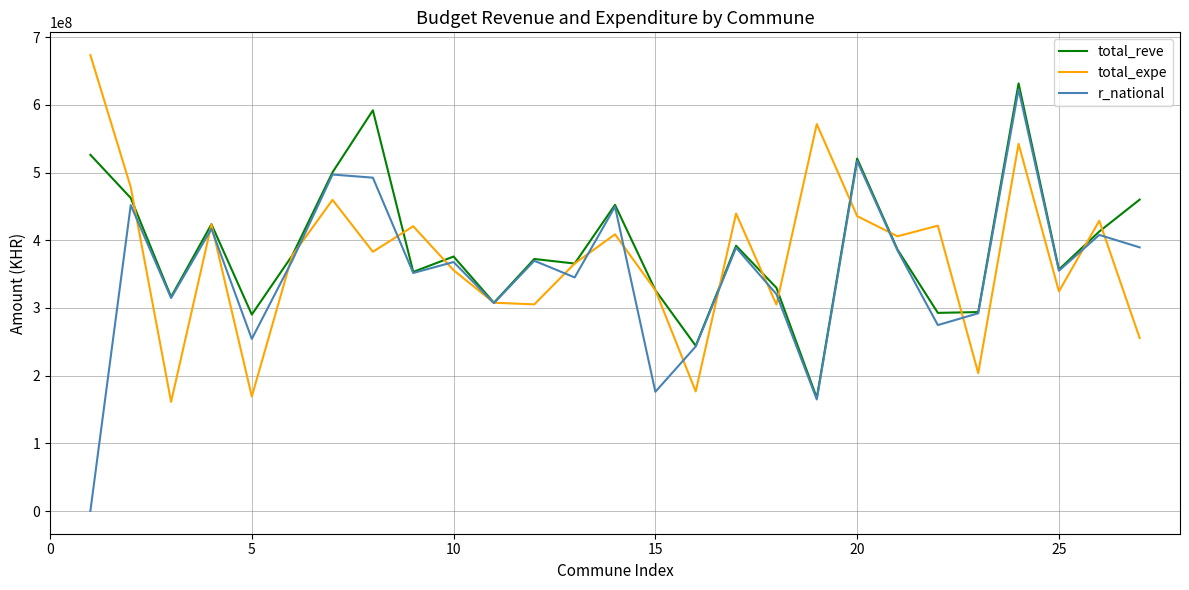

What is the maximum value for r_national?

622888109